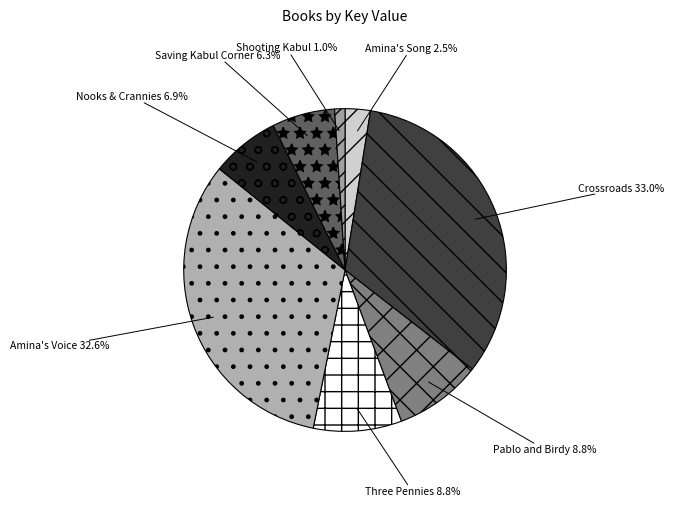

Which category has the smallest portion of the pie?

Shooting Kabul